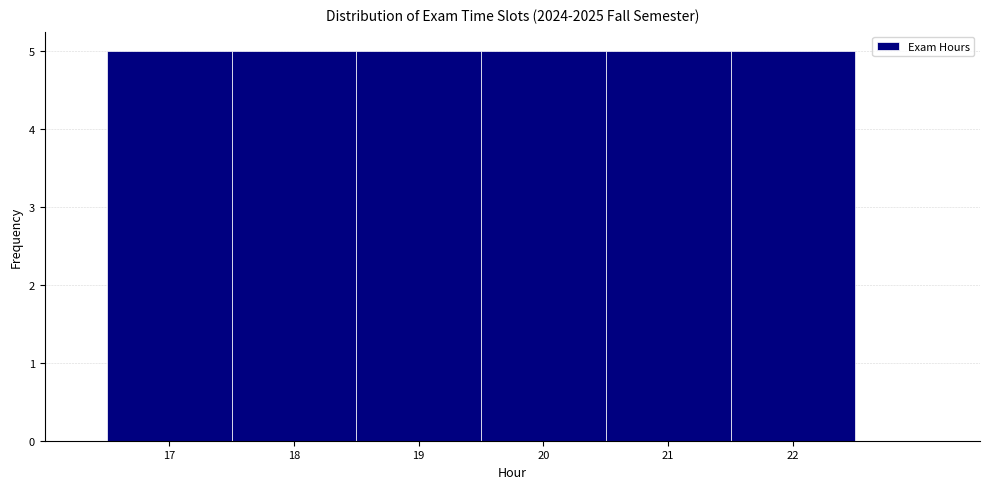

Reading left to right, transcribe this chart: for each bar, give the range it covers on the x-axis and its height. The values are not printed on the chart, so give them approximately, as read against the axis.

16.5 to 17.5: 5
17.5 to 18.5: 5
18.5 to 19.5: 5
19.5 to 20.5: 5
20.5 to 21.5: 5
21.5 to 22.5: 5